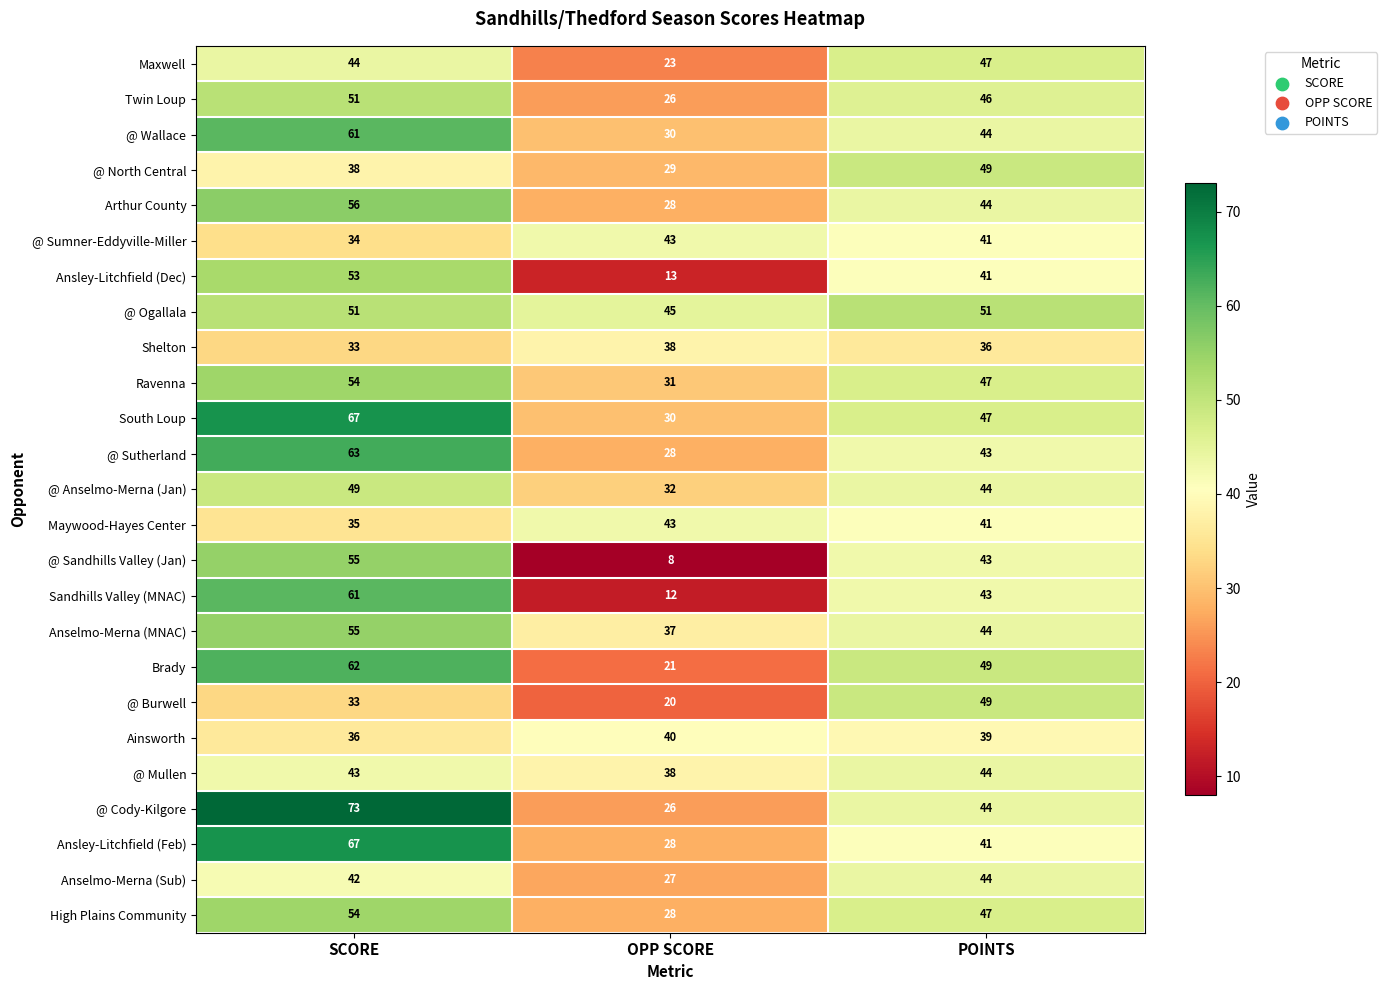

What is the total value across all series at SCORE?

1270